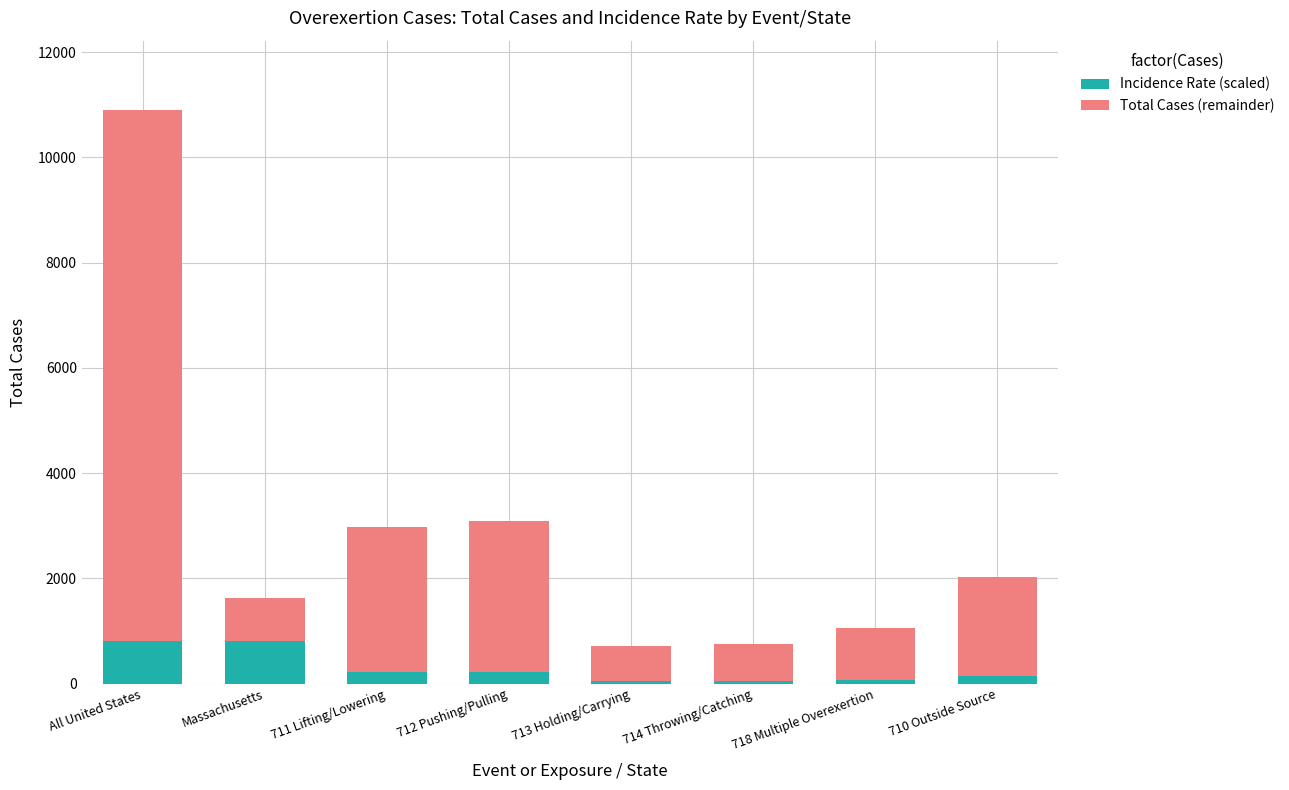

What is the difference between the highest and lowest values at 714 Throwing/Catching?

636.9